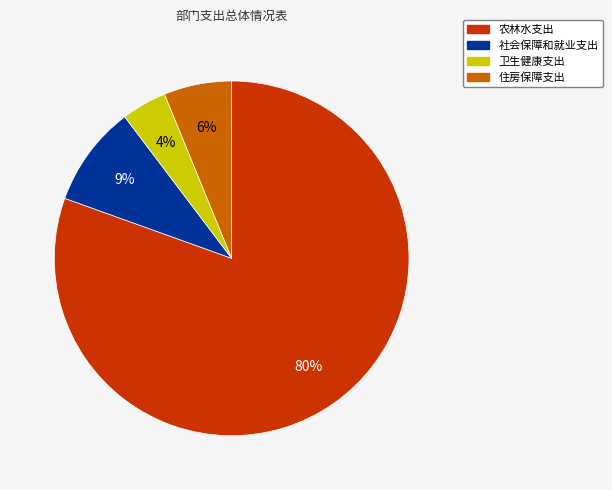

To the nearest percent, what portion does 卫生健康支出 represent?

4%